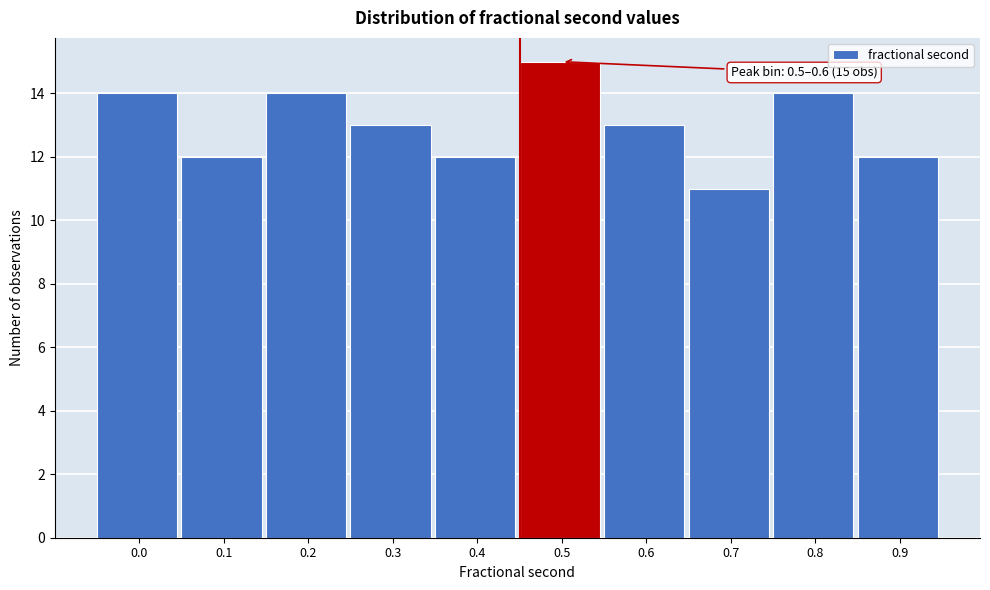

Reading left to right, extract all data points from this chart.

0.0=14	0.1=12	0.2=14	0.3=13	0.4=12	0.5=15	0.6=13	0.7=11	0.8=14	0.9=12